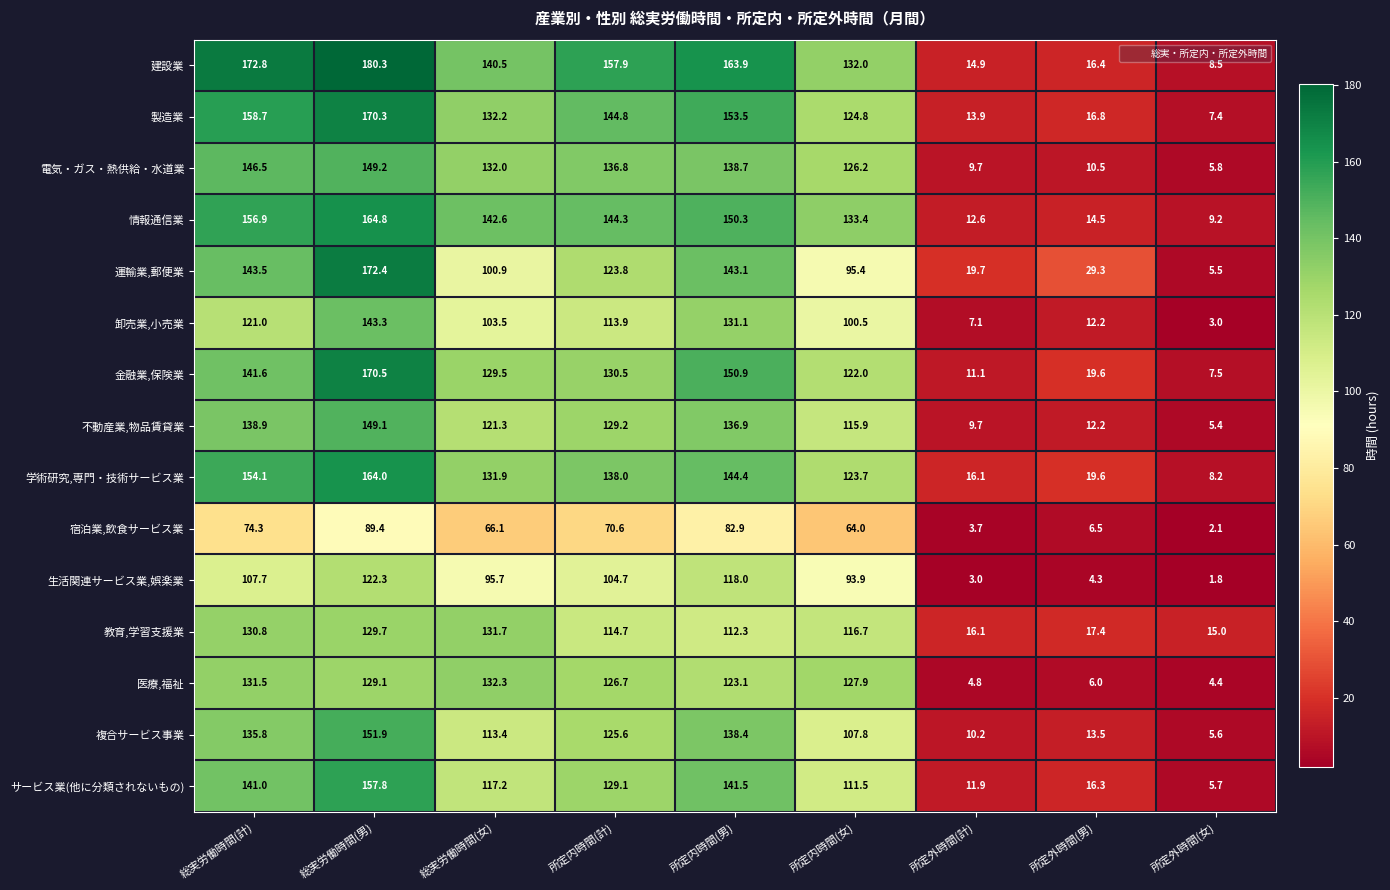

Between 総実労働時間(計) and 所定外時間(男), which series saw the biggest shift?

建設業